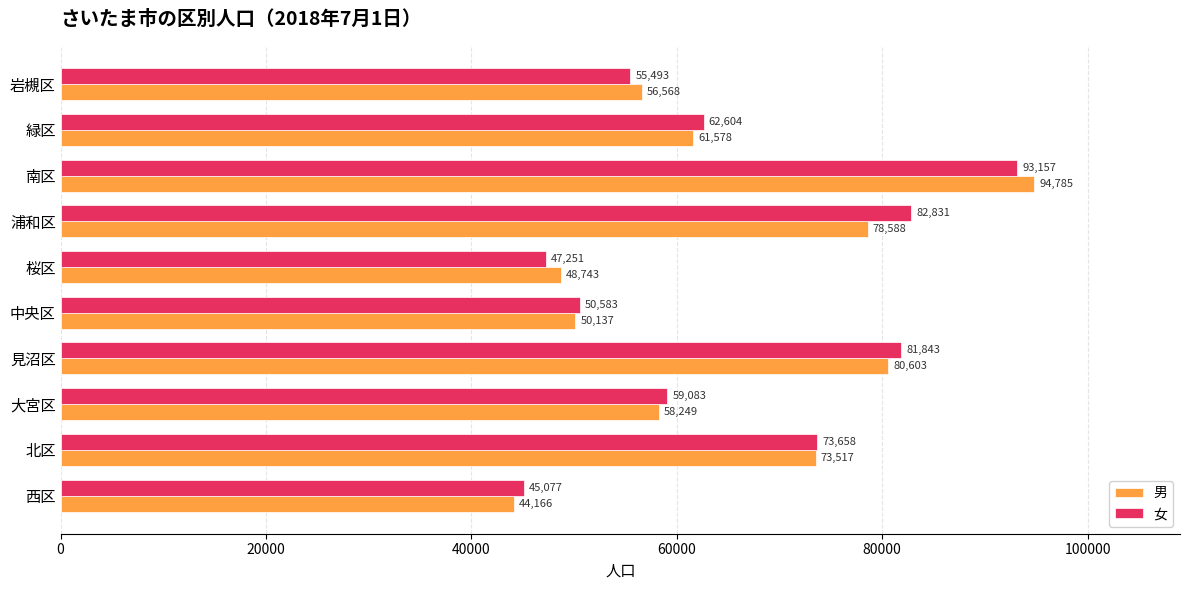

What is the difference between the 男 values at 中央区 and 南区?

44648